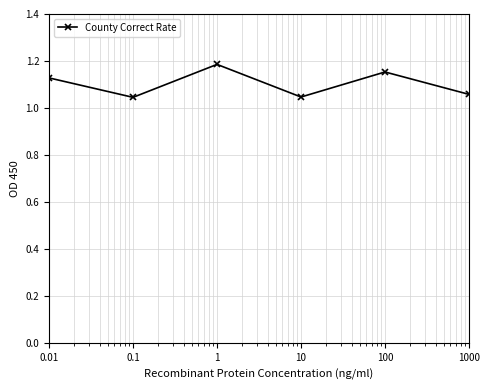

What is the sum of all values?

6.6